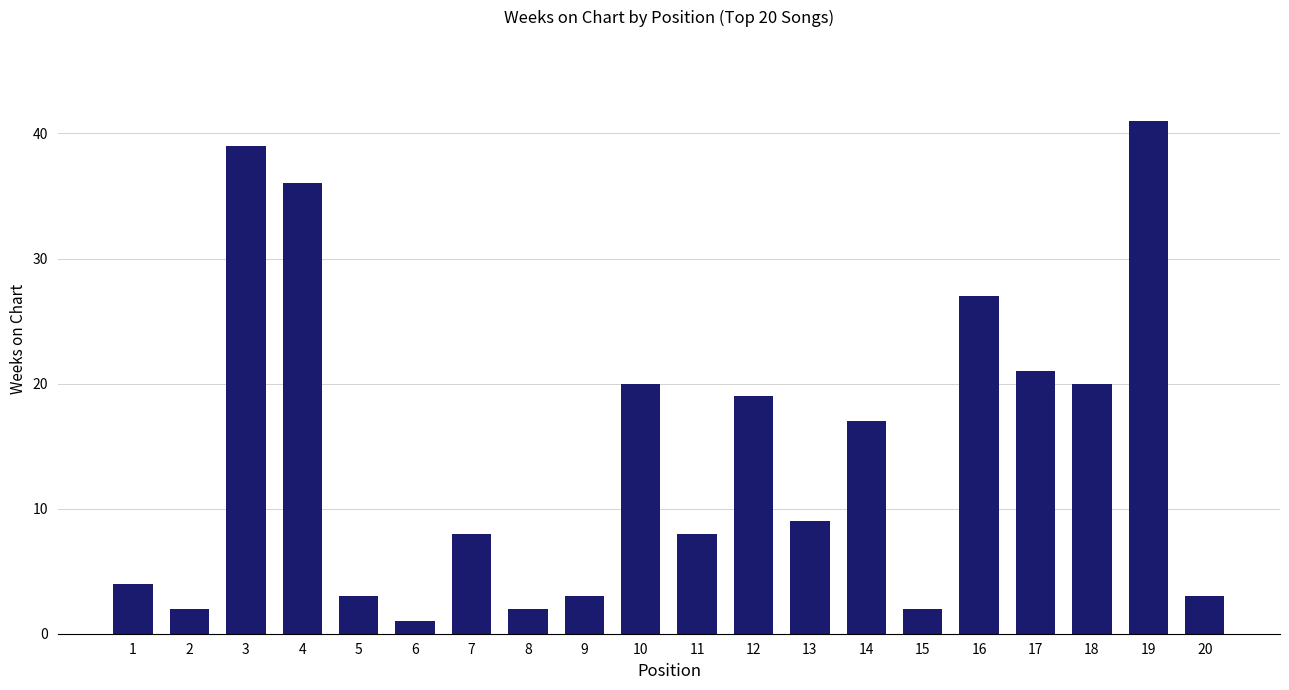

Where is the data nearest to the value 21?

17